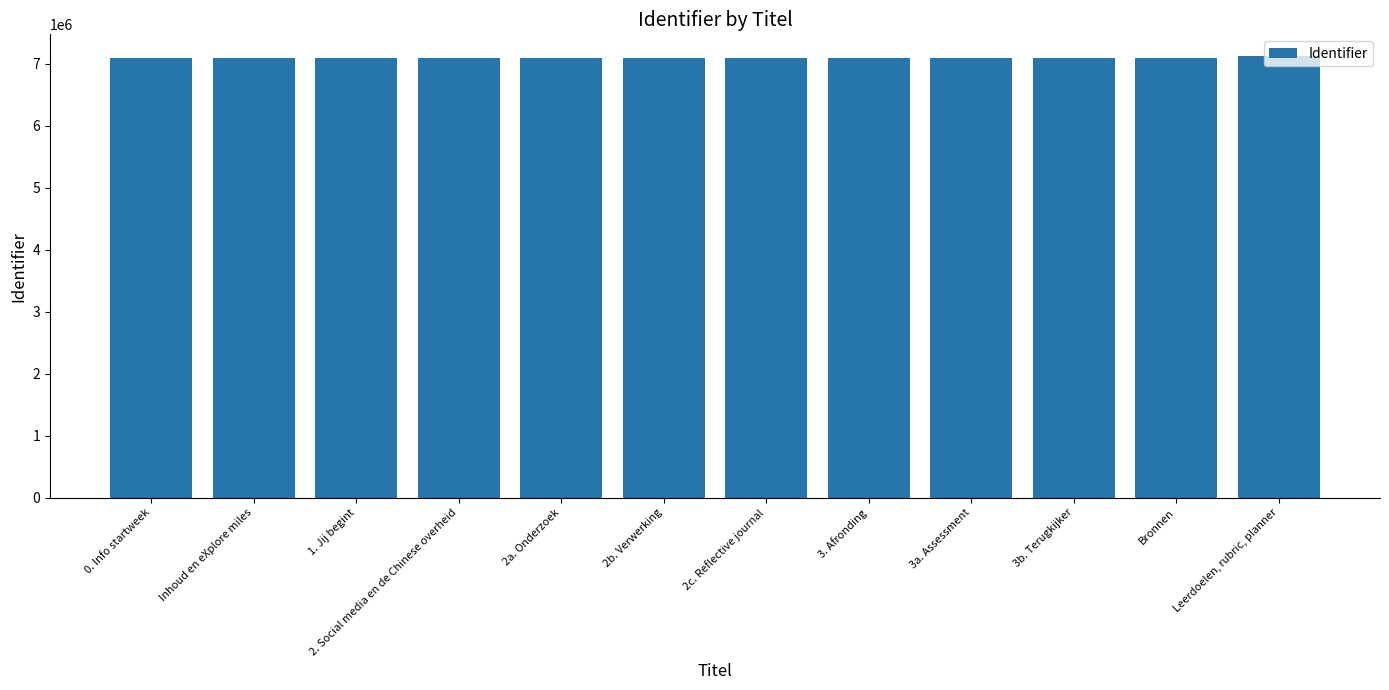

The value at 2b. Verwerking is 7088015. True or false?

True